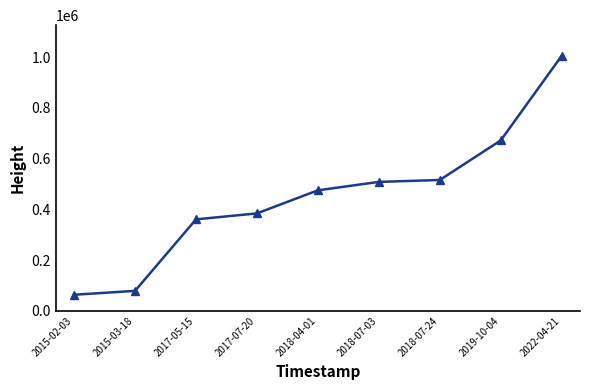

Reading left to right, transcribe all the data shown in this chart.

62941	78318	360293	383847	474878	508060	515559	671802	1005561